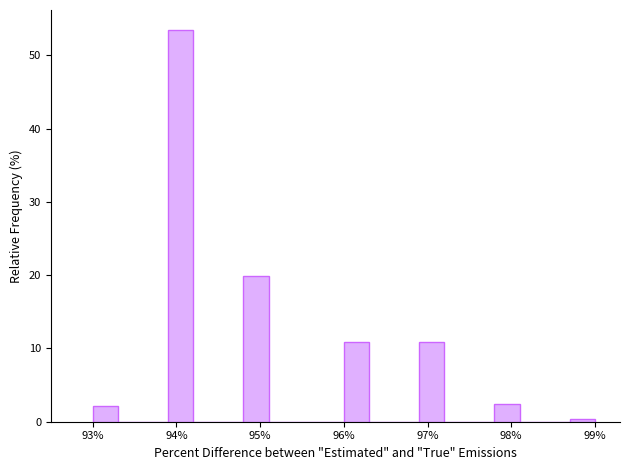

Read against the x-axis, roughly where is the centre of the tallest bar?

94.1